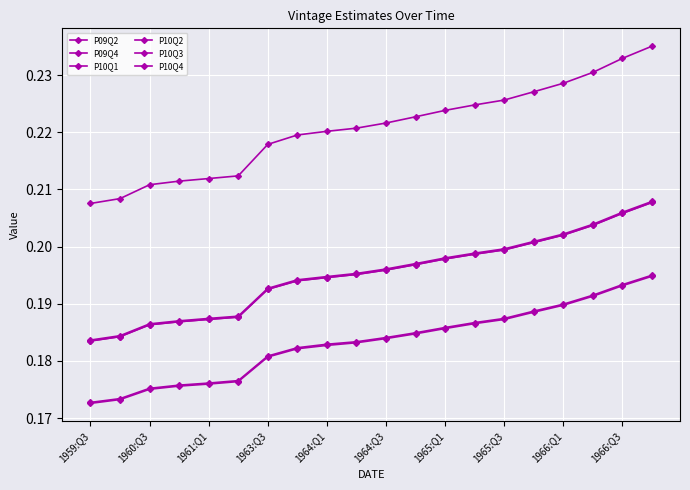

Does the chart have visible grid lines?

Yes